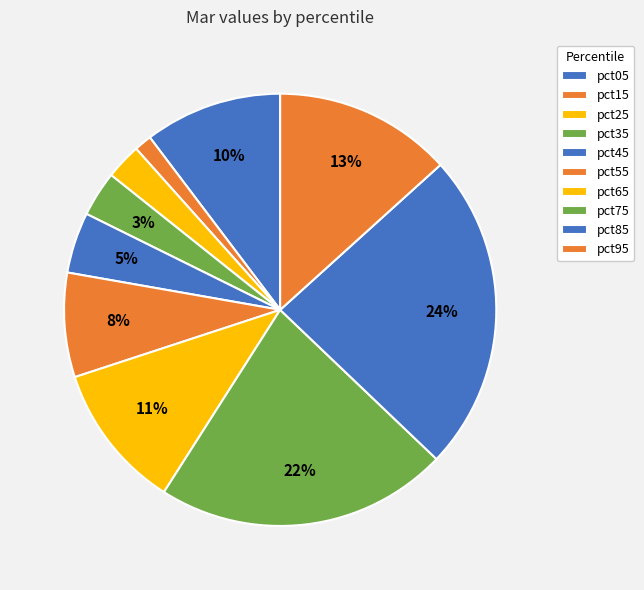

How many slices are in this pie chart?

10